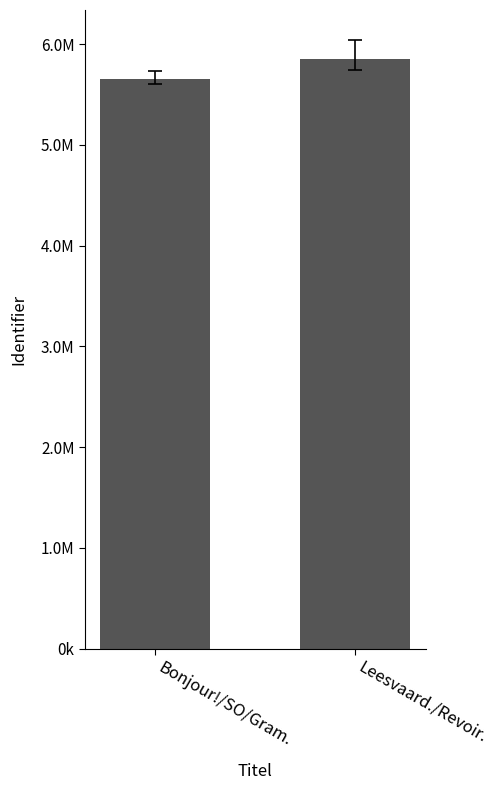

What is the approximate value at Bonjour!/SO/Gram.?

5653161.6